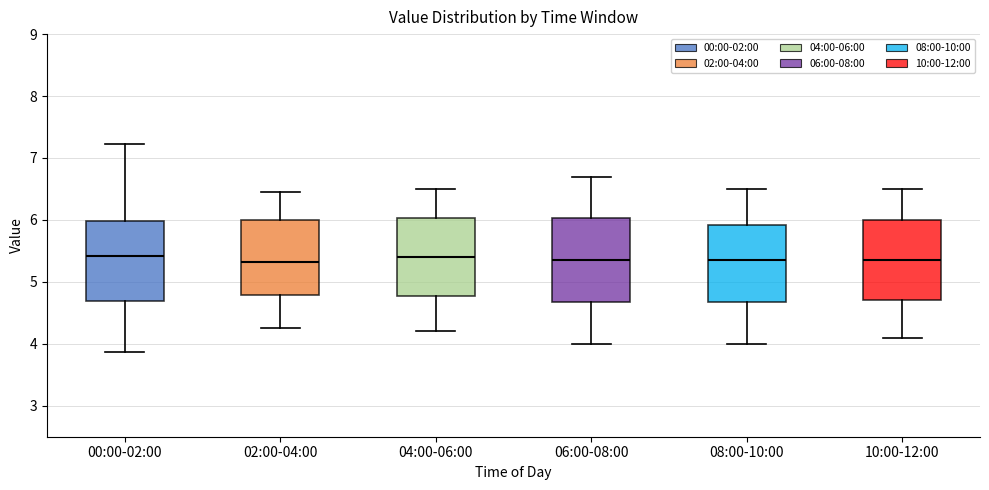

Reading left to right, read every box against the y-axis: the position of its median line, the range the box covers, and the ends of its whiskers. The values are not printed on the chart, so give them approximately, as read against the axis.

00:00-02:00: median 5.4, box 4.7 to 6.0, whiskers 3.9 to 7.2
02:00-04:00: median 5.3, box 4.8 to 6.0, whiskers 4.3 to 6.5
04:00-06:00: median 5.4, box 4.8 to 6.0, whiskers 4.2 to 6.5
06:00-08:00: median 5.4, box 4.7 to 6.0, whiskers 4.0 to 6.7
08:00-10:00: median 5.4, box 4.7 to 5.9, whiskers 4.0 to 6.5
10:00-12:00: median 5.4, box 4.7 to 6.0, whiskers 4.1 to 6.5